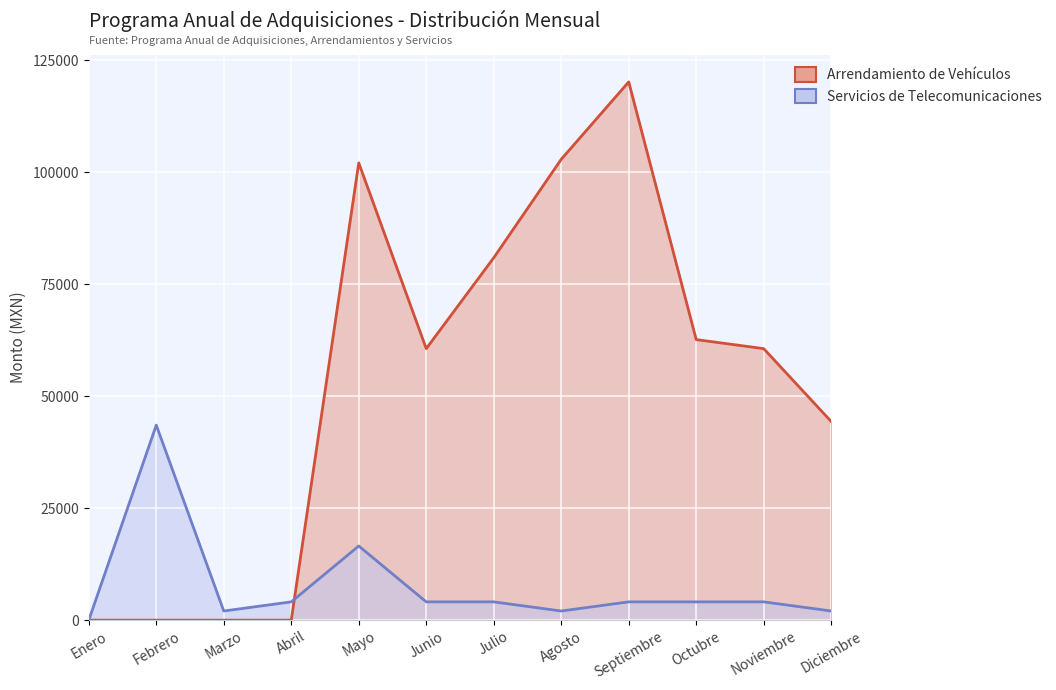

What is the difference between the maximum and minimum values in the Arrendamiento de Vehículos series?

120141